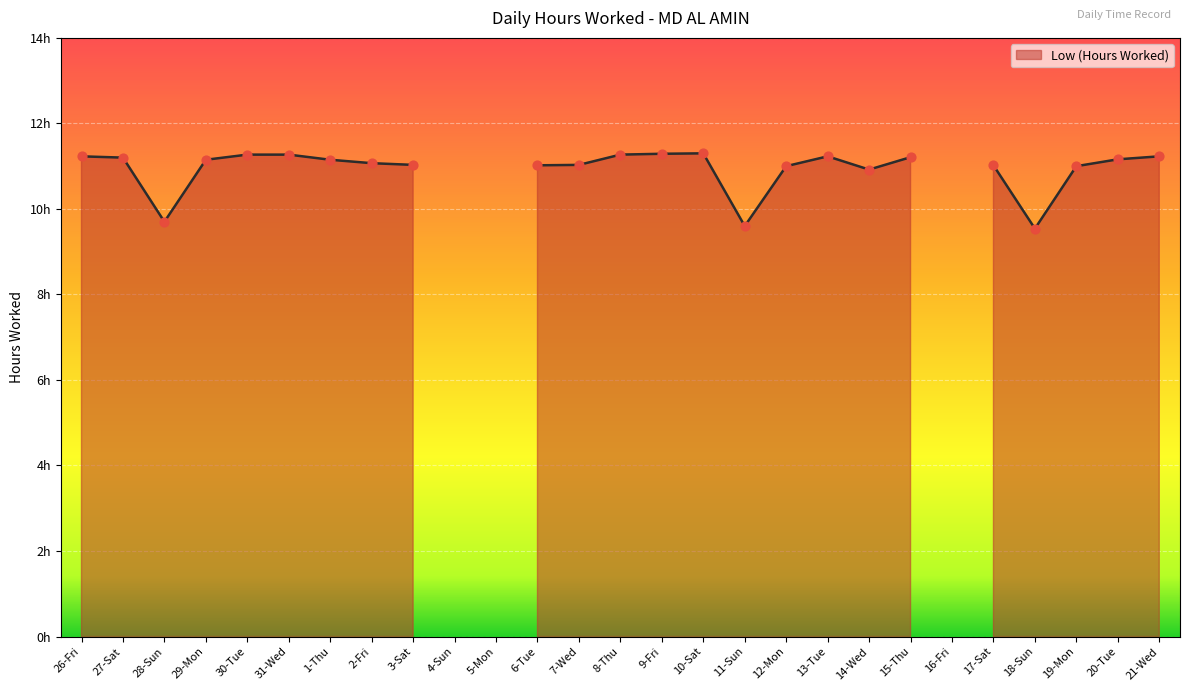

What is the change in value from 12-Mon to 20-Tue?

+0.2